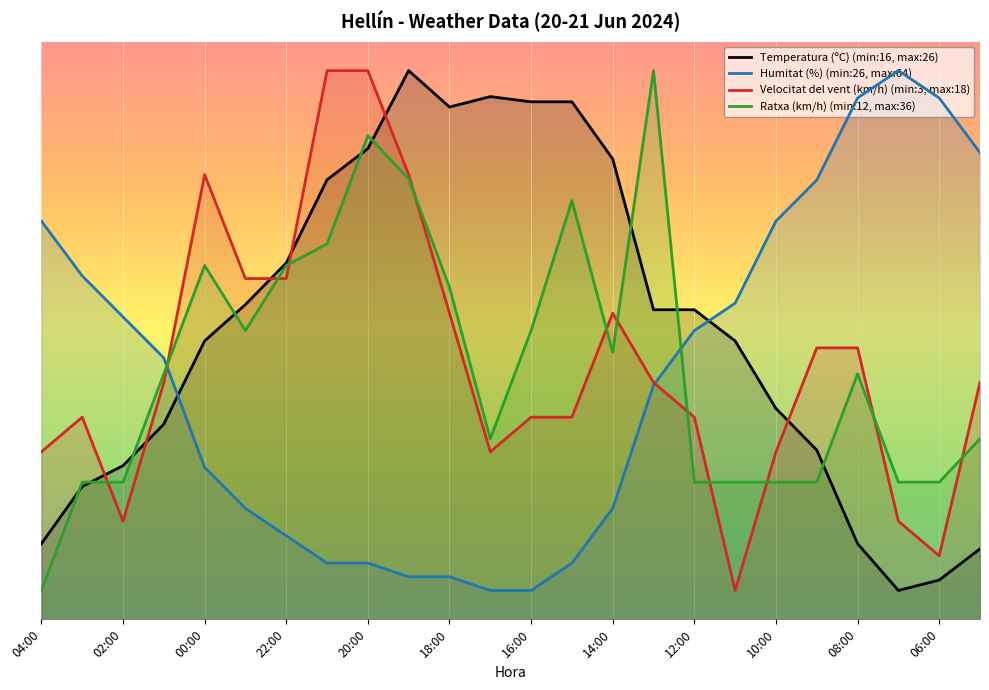

Does the chart display data point markers on the line(s)?

No